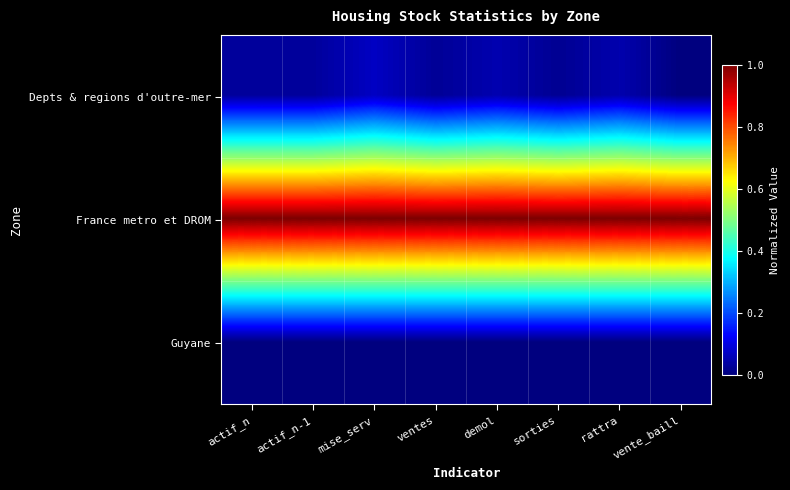

Between mise_serv and demol, which is larger?

mise_serv